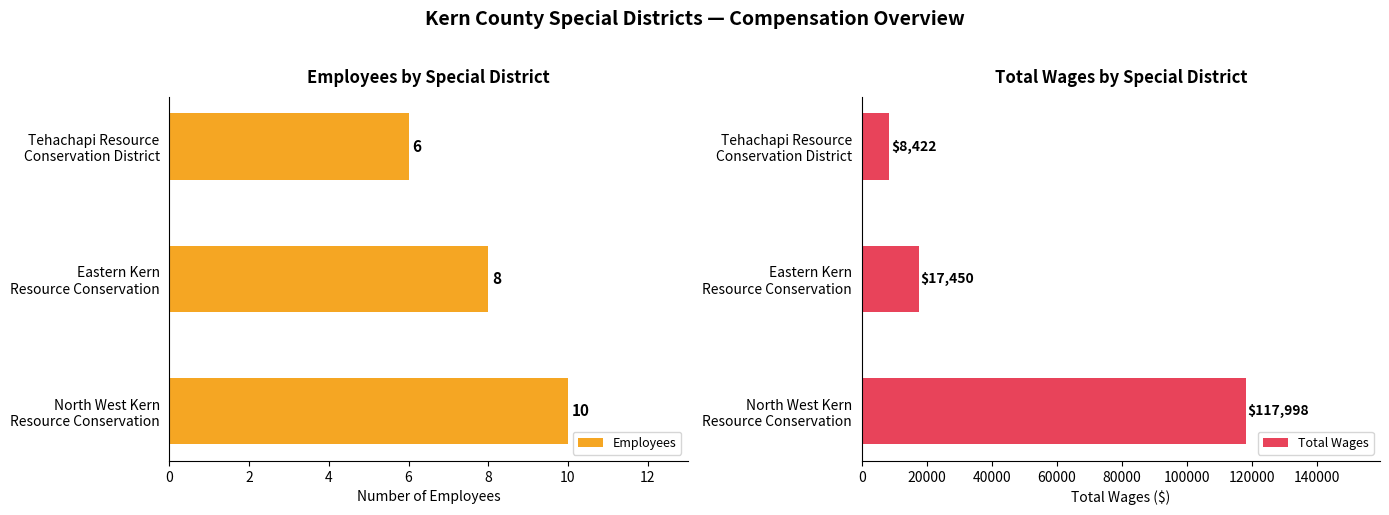

Count the Employees values in the range 6 to 10.

3